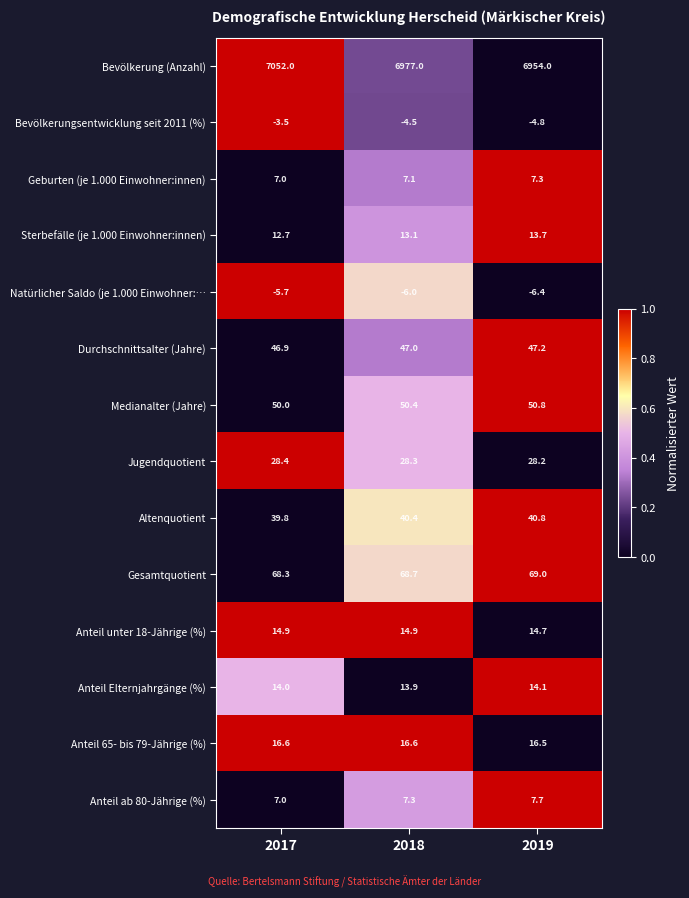

At 2019, list the series in order from smallest to largest.

Natürlicher Saldo (je 1.000 Einwohner:…, Bevölkerungsentwicklung seit 2011 (%), Geburten (je 1.000 Einwohner:innen), Anteil ab 80-Jährige (%), Sterbefälle (je 1.000 Einwohner:innen), Anteil Elternjahrgänge (%), Anteil unter 18-Jährige (%), Anteil 65- bis 79-Jährige (%), Jugendquotient, Altenquotient, Durchschnittsalter (Jahre), Medianalter (Jahre), Gesamtquotient, Bevölkerung (Anzahl)